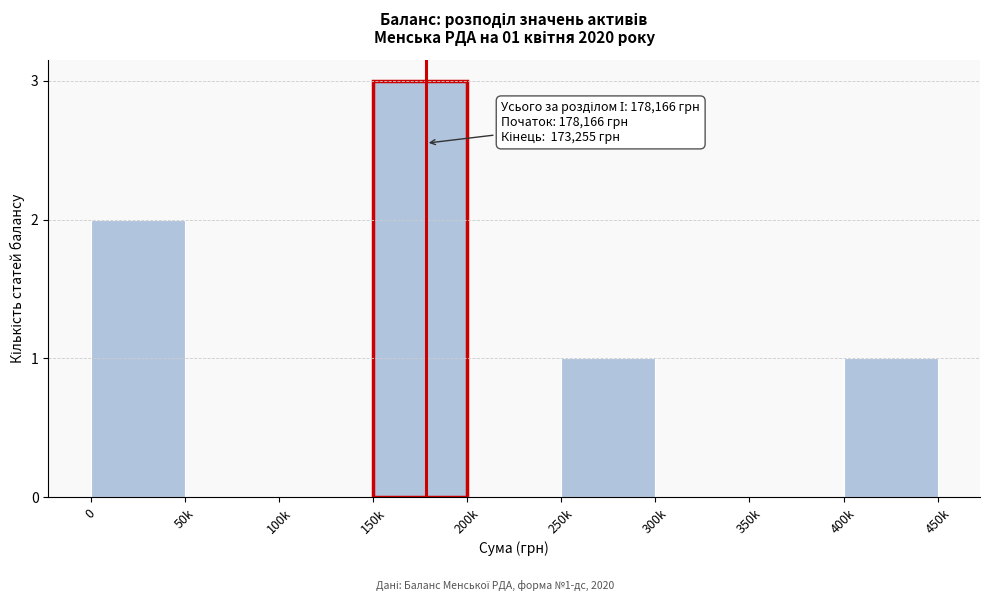

Reading right to left, transcribe all the data shown in this chart.

400k=1	350k=0	300k=0	250k=1	200k=0	150k=3	100k=0	50k=0	0=2